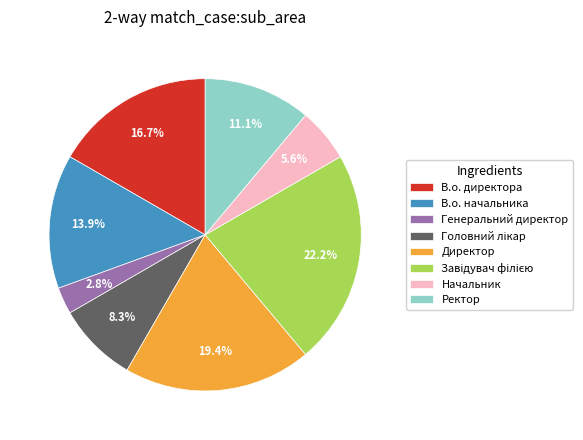

The В.о. начальника slice represents 14% of the pie. True or false?

True